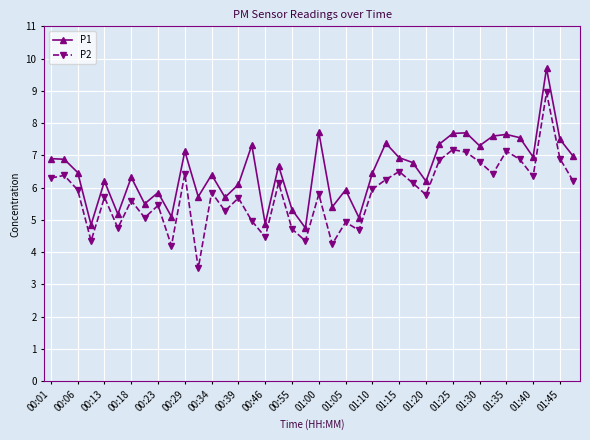

List the series in order of their peak value, lowest first.

P2, P1